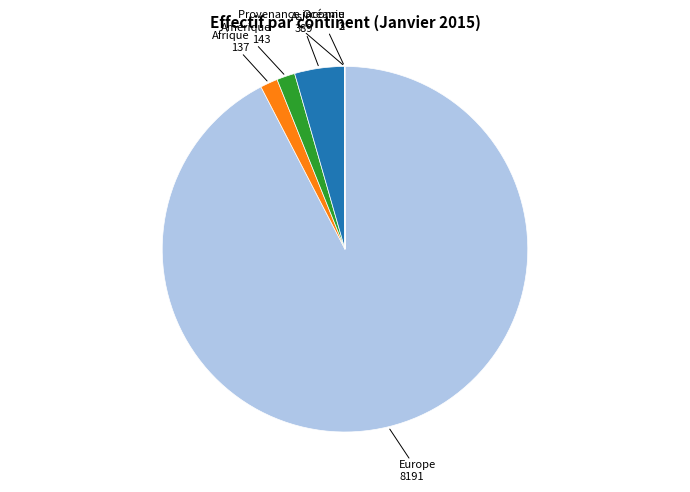

Is there any slice that represents more than half of the pie?

Yes